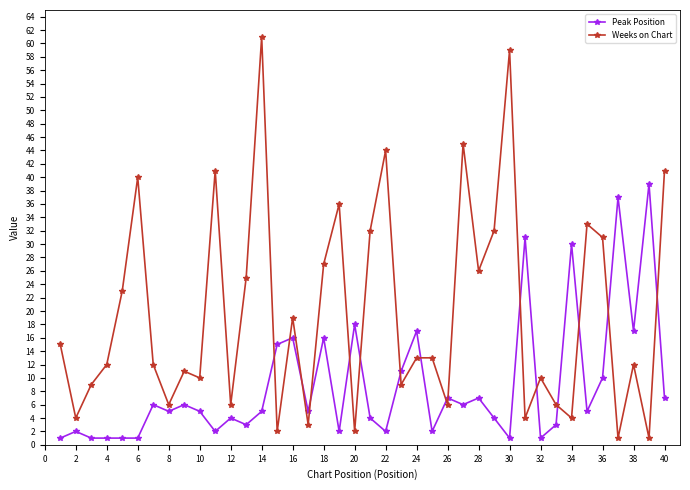

Which series has the largest total across all categories?

Weeks on Chart